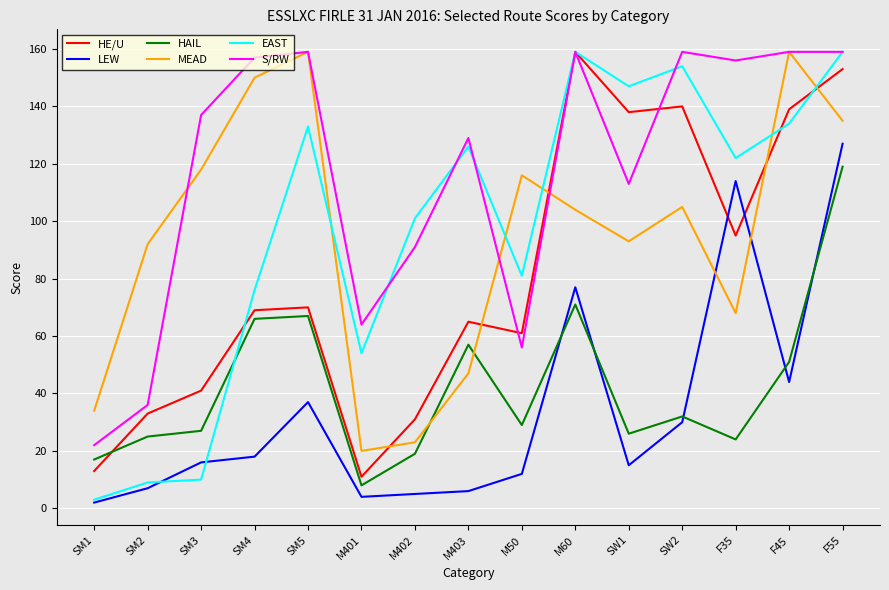

What is the difference between the maximum and minimum values in the EAST series?

156